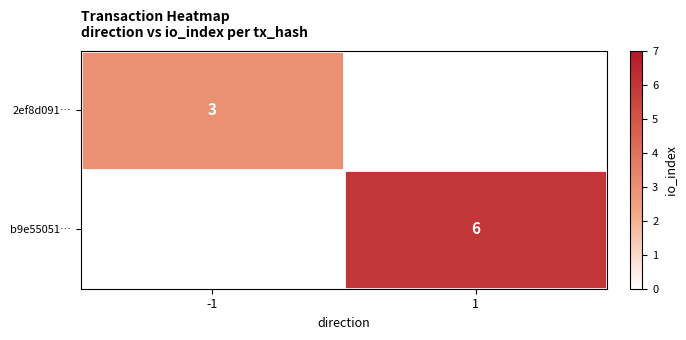

How many distinct data groups are displayed?

2